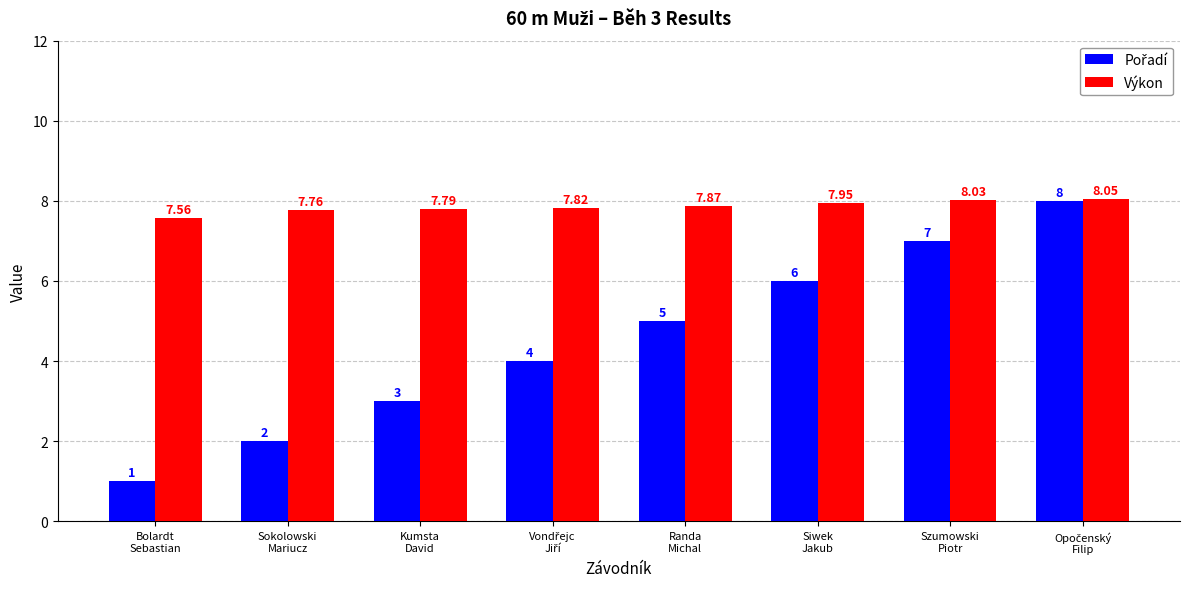

At how many categories does at least one series exceed 6?

8